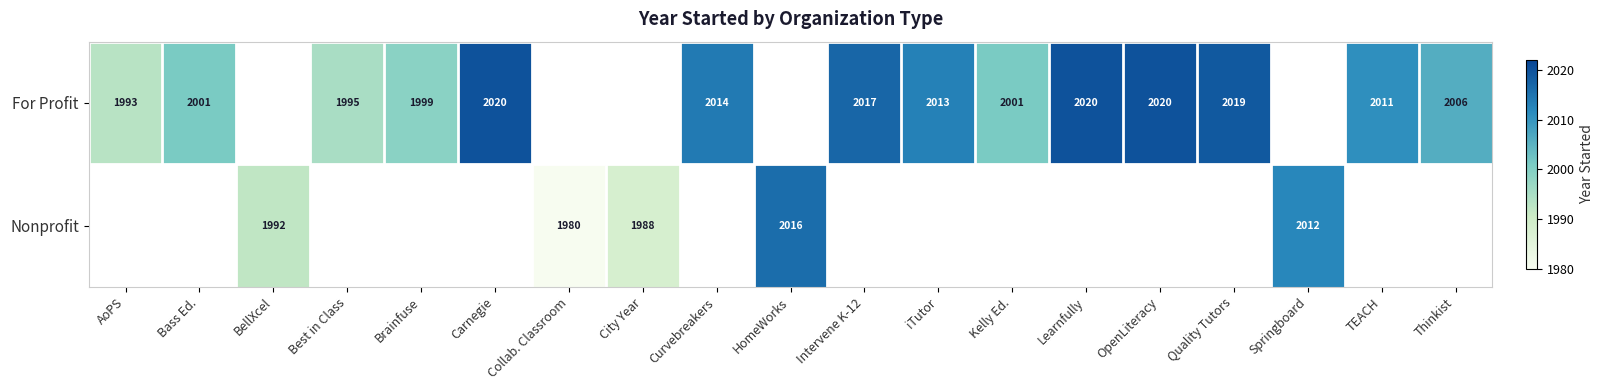

The value of For Profit at iTutor is 2013. True or false?

True